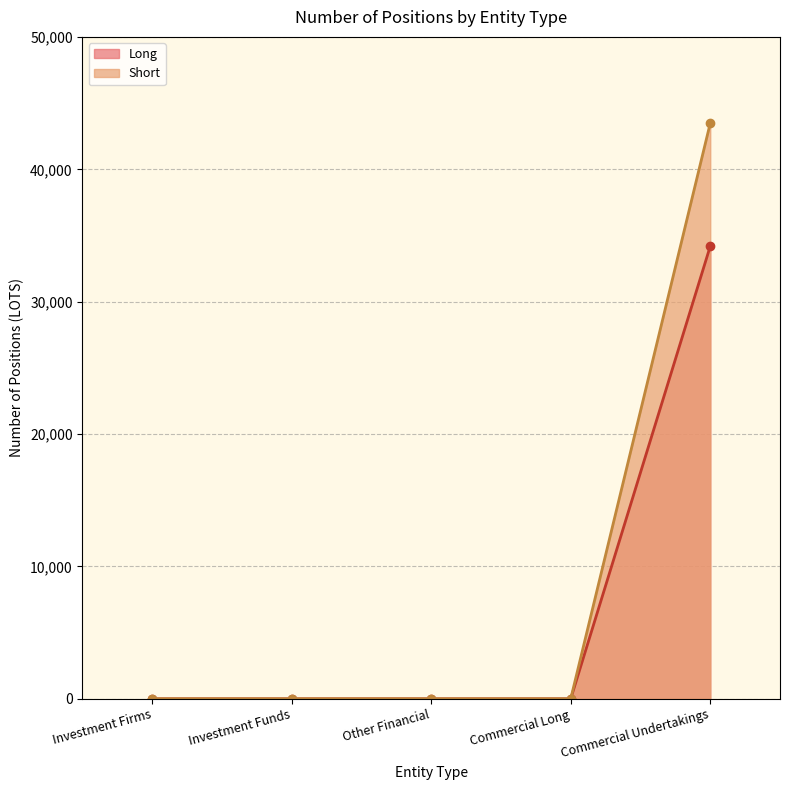

What is the label of the 3rd point from the right?

Other Financial